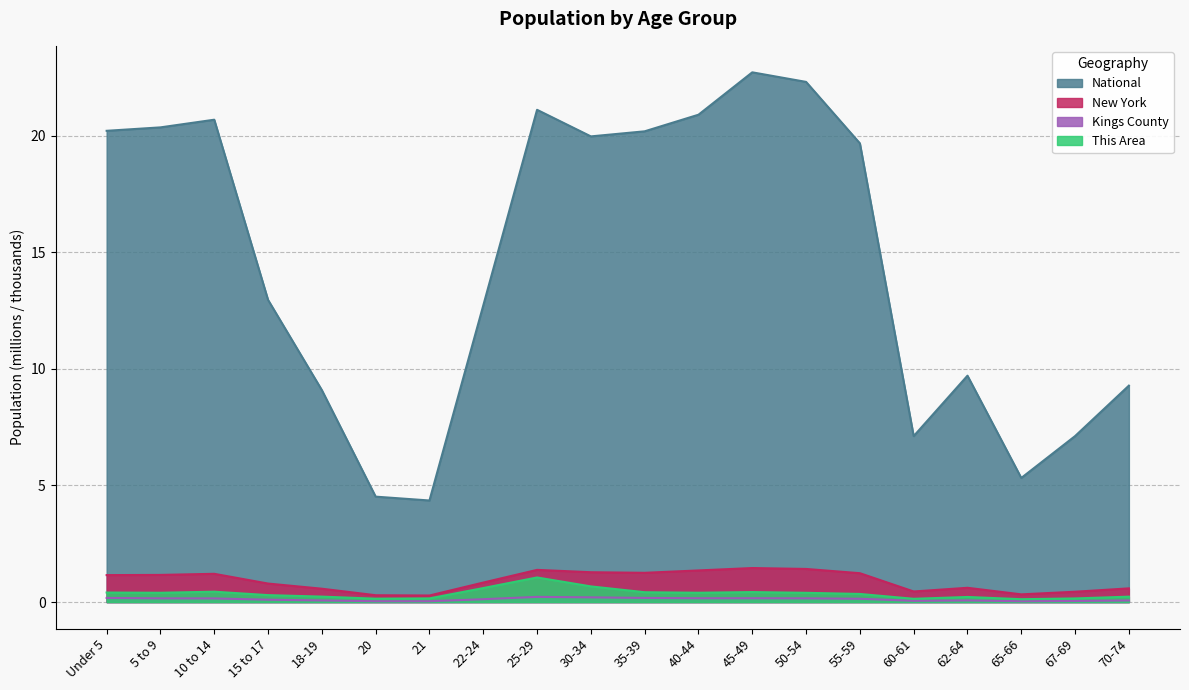

List the labels in order of National value, largest first.

45-49, 50-54, 25-29, 40-44, 10 to 14, 5 to 9, Under 5, 35-39, 30-34, 55-59, 15 to 17, 22-24, 62-64, 70-74, 18-19, 67-69, 60-61, 65-66, 20, 21